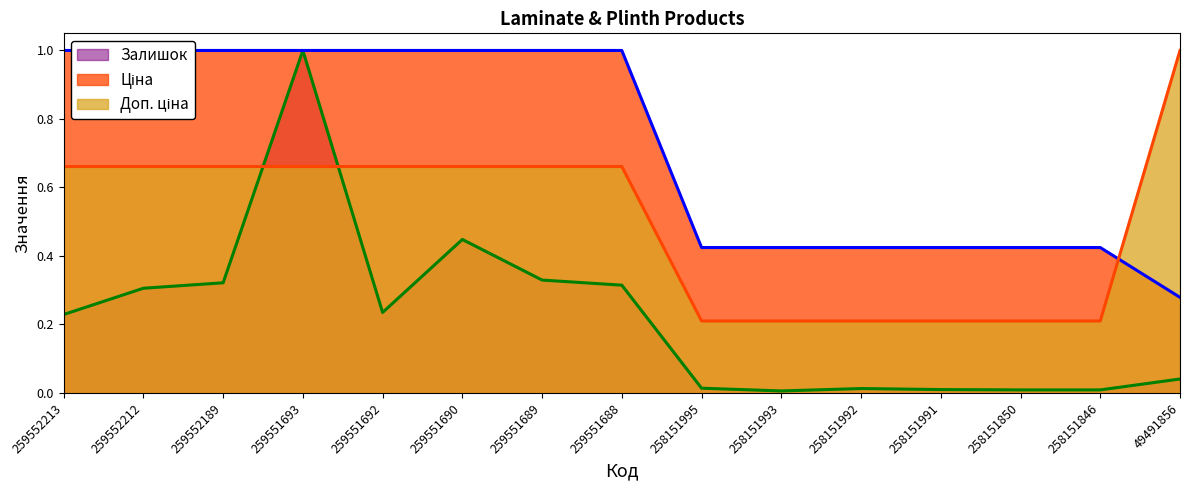

List the labels in order of Залишок value, largest first.

259551693, 259551690, 259551689, 259552189, 259551688, 259552212, 259551692, 259552213, 49491856, 258151995, 258151992, 258151991, 258151850, 258151846, 258151993